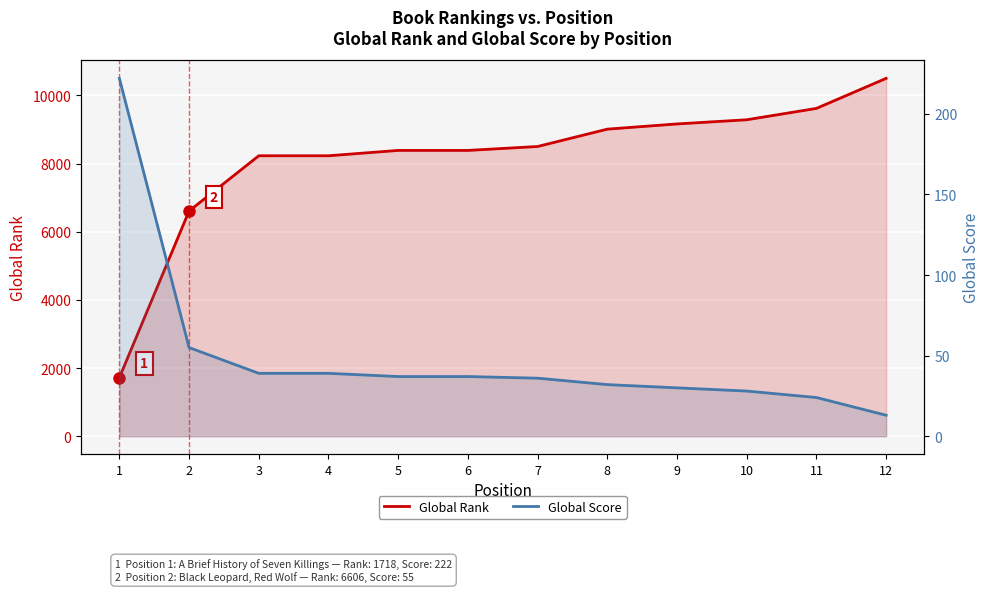

Which series has the largest total across all categories?

Global Rank